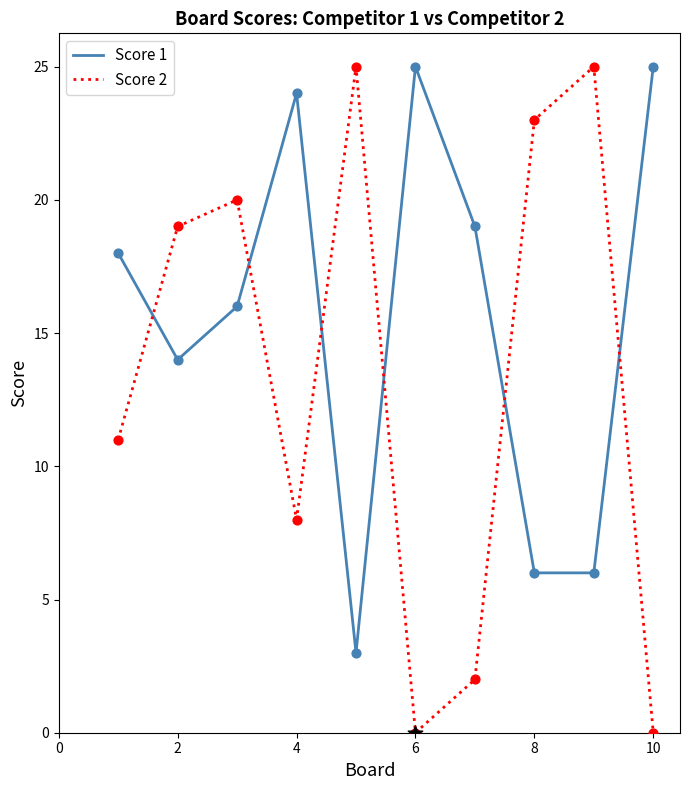

Which series has the largest range (max minus min)?

Score 2